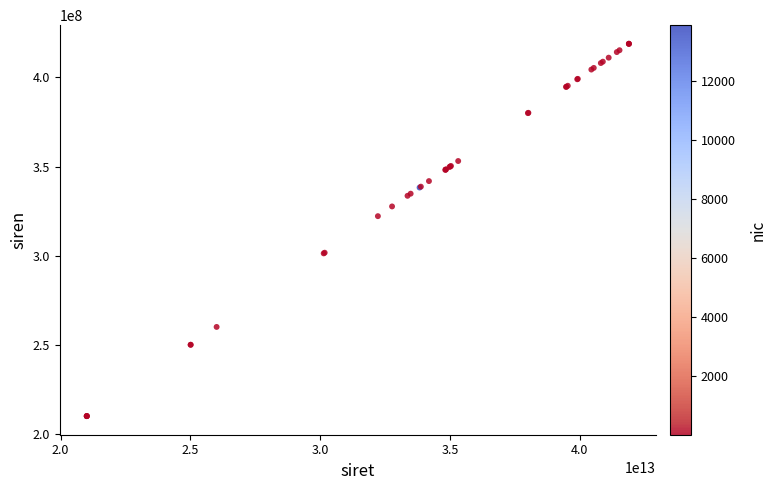

What Y value in the scatter plot is closest to 314475883?

322204876